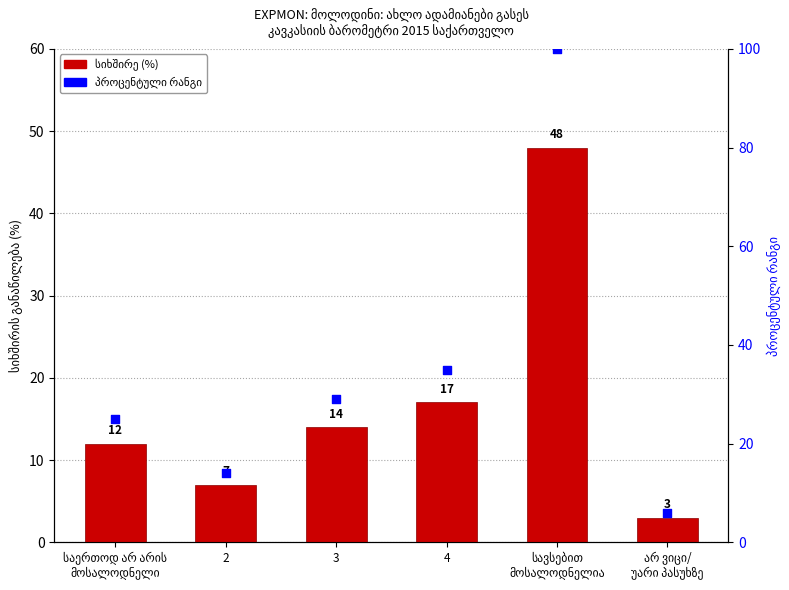

Which series has the largest total across all categories?

პროცენტული რანგი